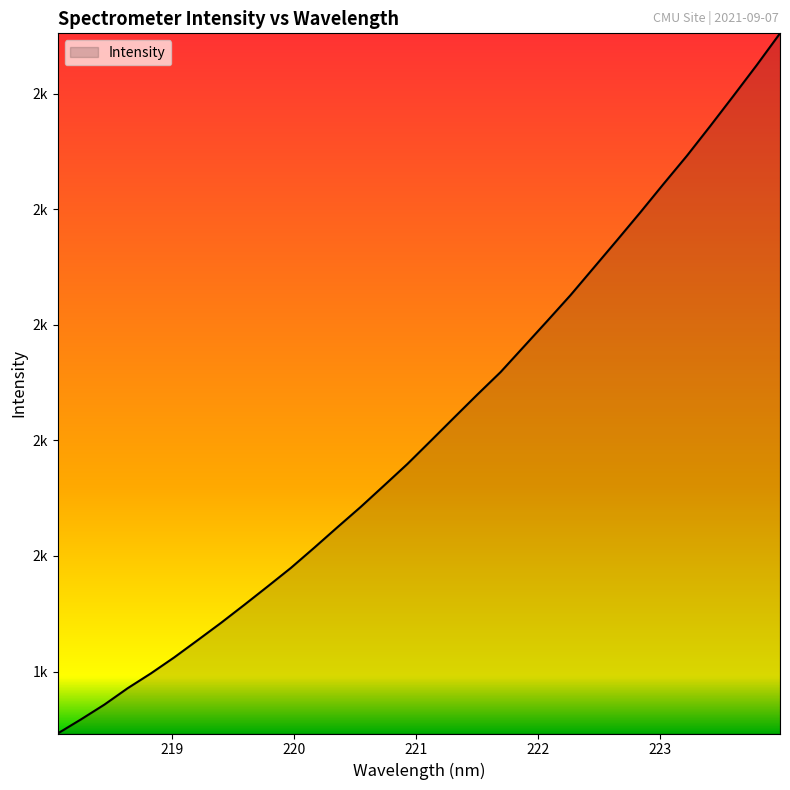

What is the difference between the maximum and minimum values?

1211.3